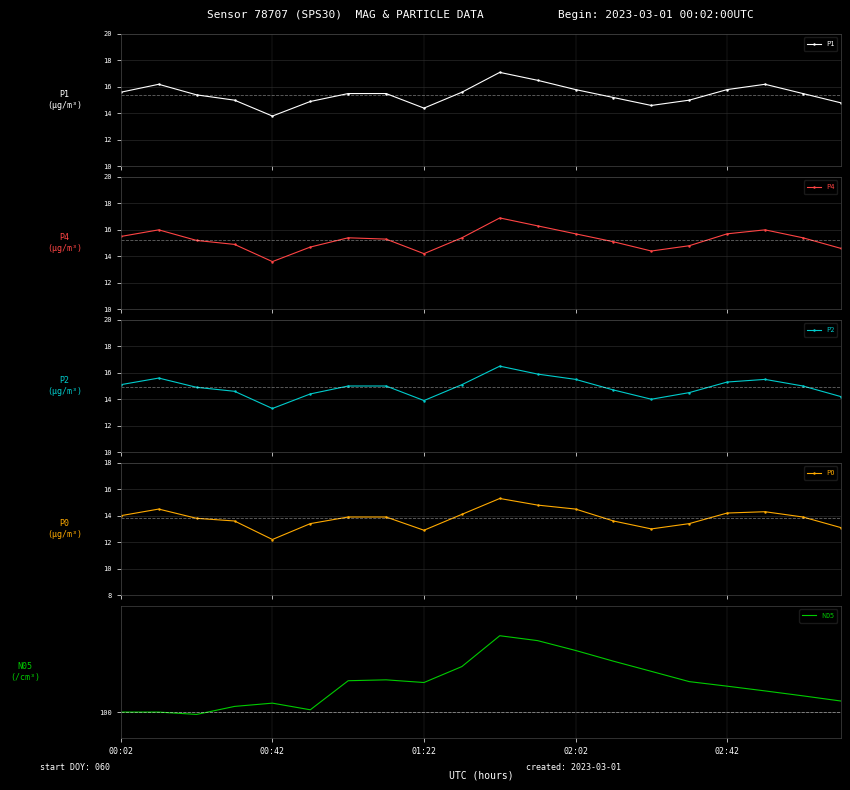

In P2, how many points are lower than both neighbors (excluding endpoints)?

3